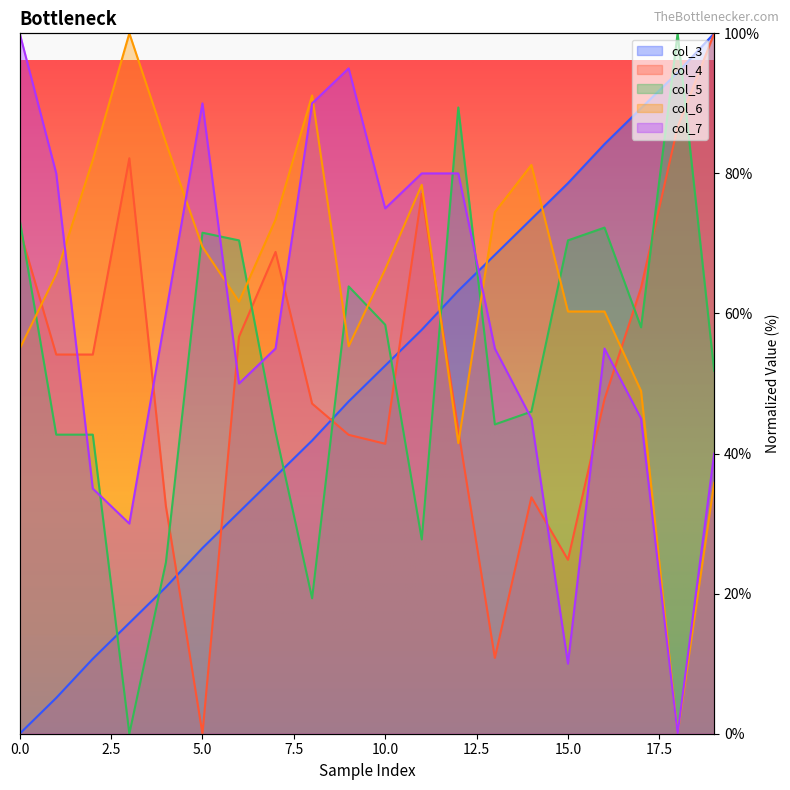

True or false: col_3 and col_7 intersect in this chart.

True